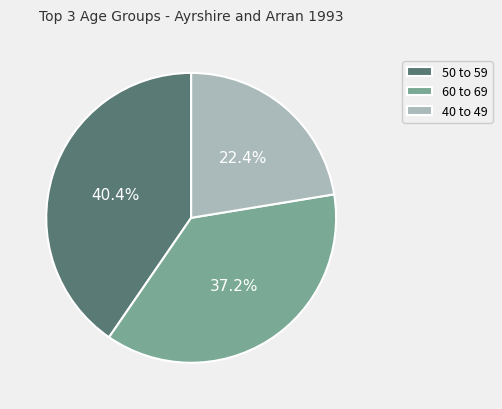

What is the total percentage of 60 to 69 and 40 to 49?

59.6%